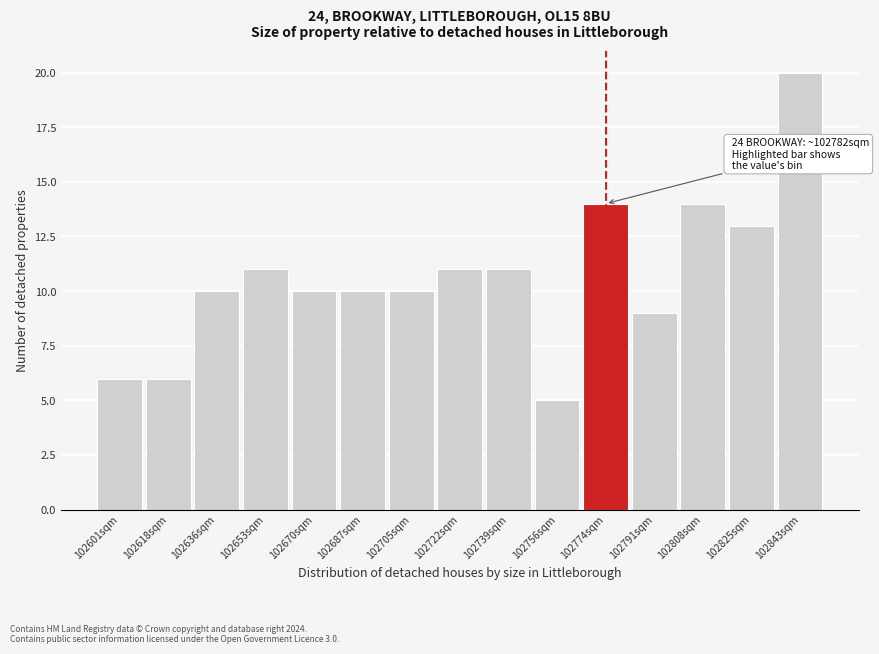

Reading left to right, extract all data points from this chart.

6	6	10	11	10	10	10	11	11	5	14	9	14	13	20